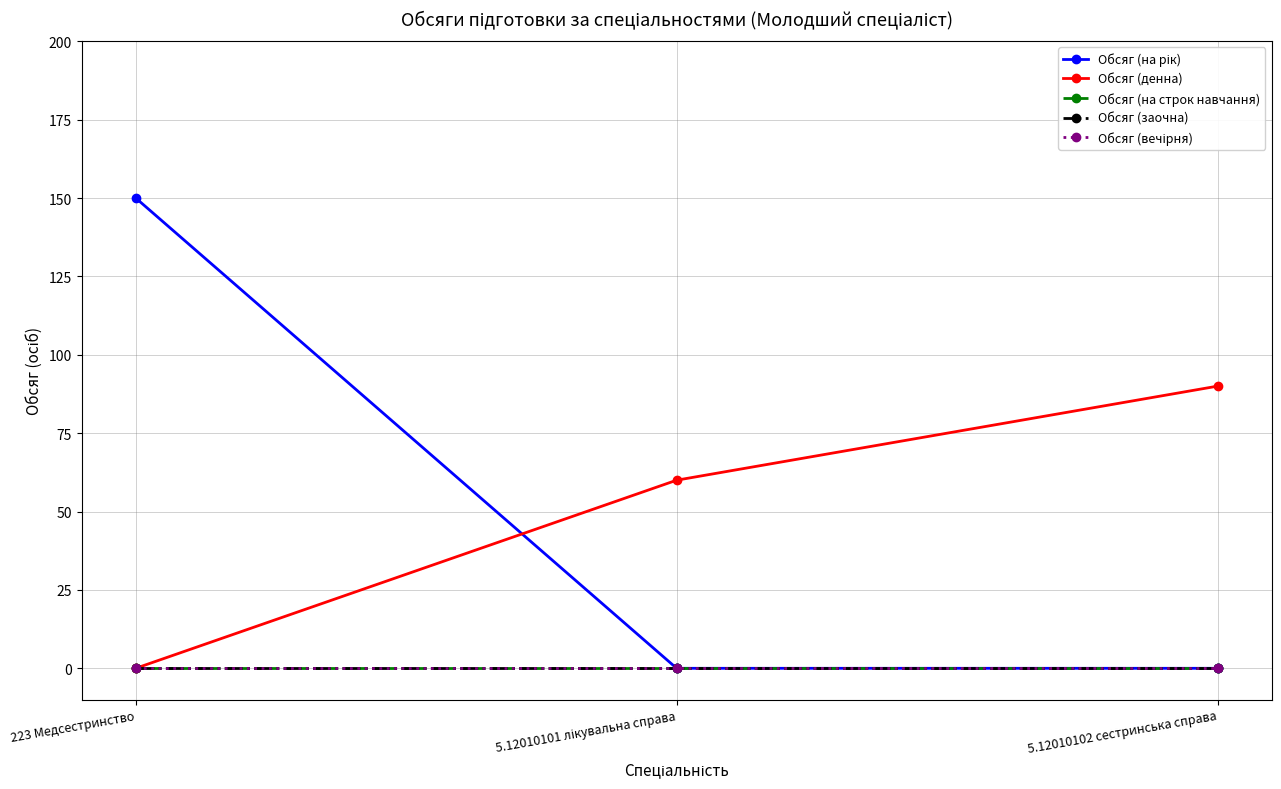

Which category has the highest value across all series?

223 Медсестринство